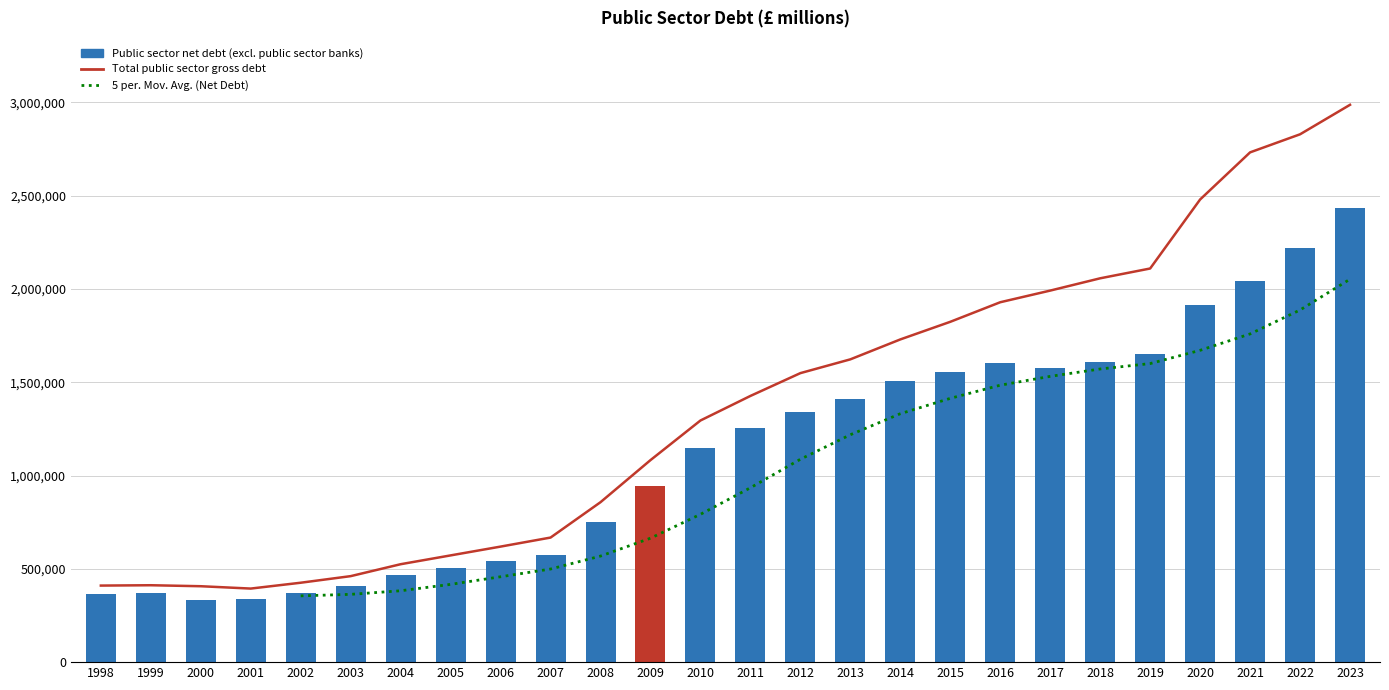

Where does the Public sector net debt (excl. public sector banks) series first go above 1252734?

2012